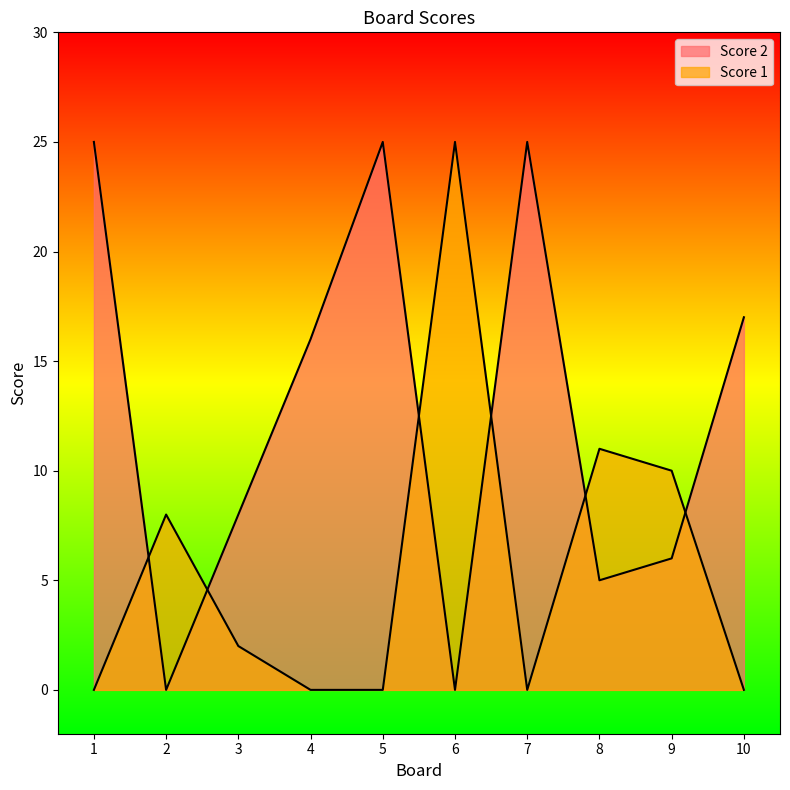

True or false: Score 1 and Score 2 intersect in this chart.

True